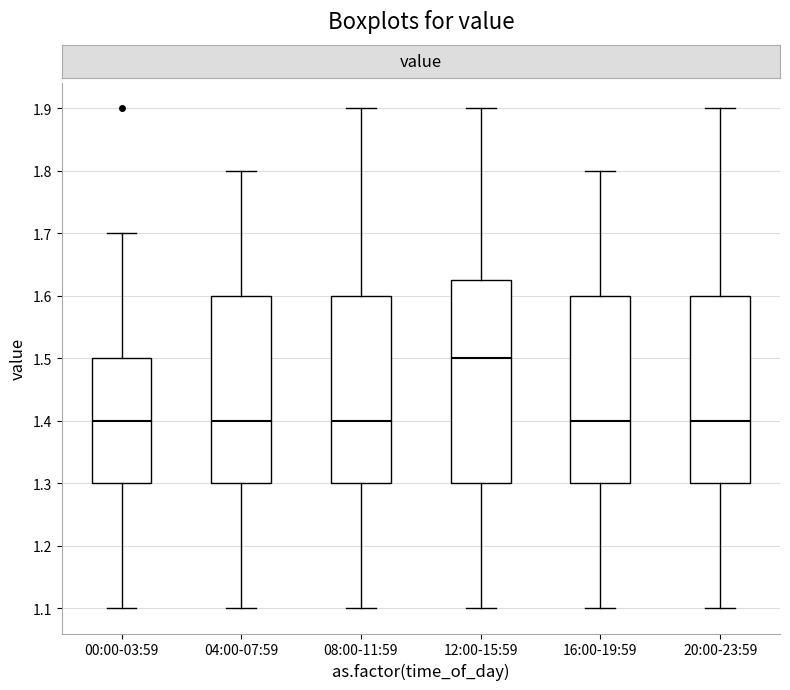

Where does the upper whisker of the box for 08:00-11:59 end on the y-axis? The values are not printed on the chart, so give them approximately, as read against the axis.

1.90